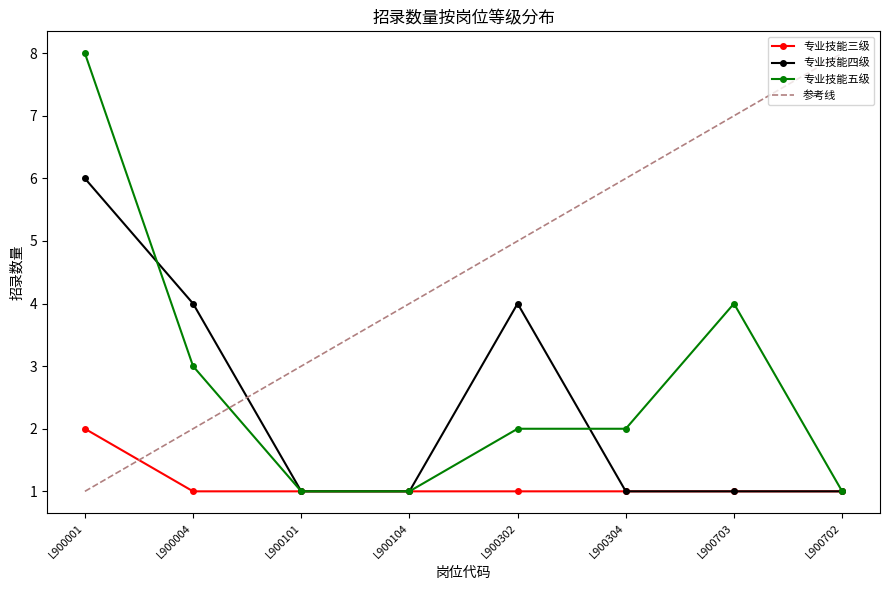

What is the spread (max minus min) of values at L900703?

3